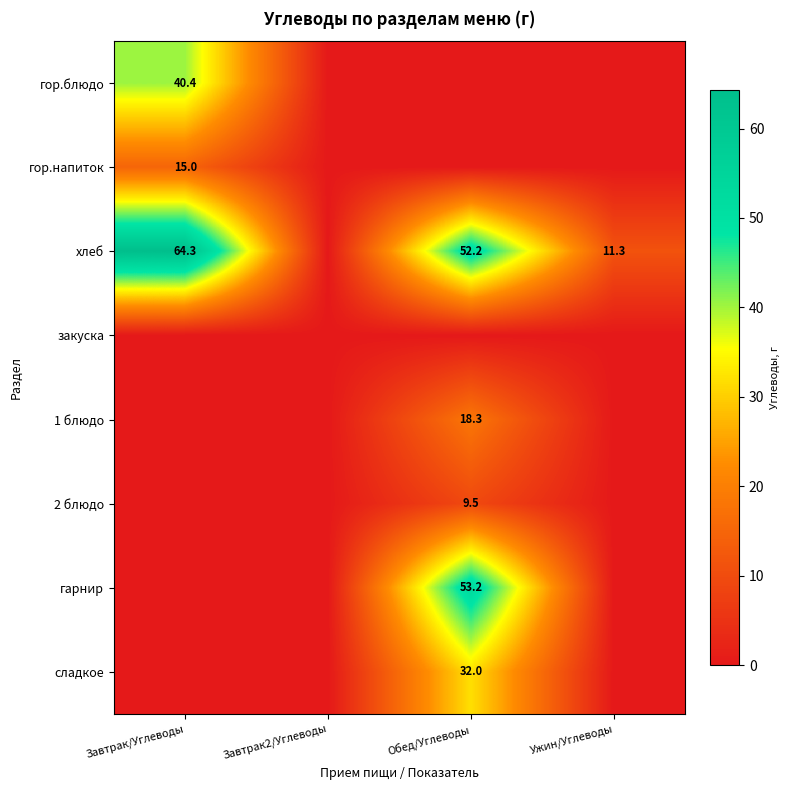

True or false: сладкое has a value of 32.0 at Обед/Углеводы.

True